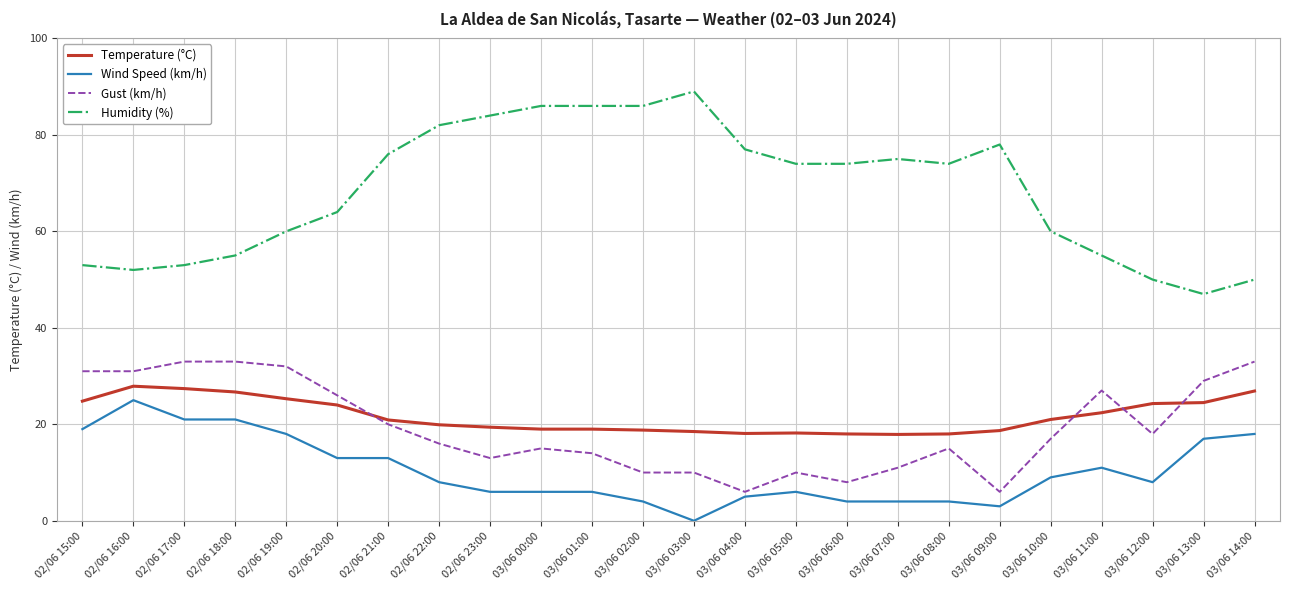

What is the greatest value displayed?

89.0